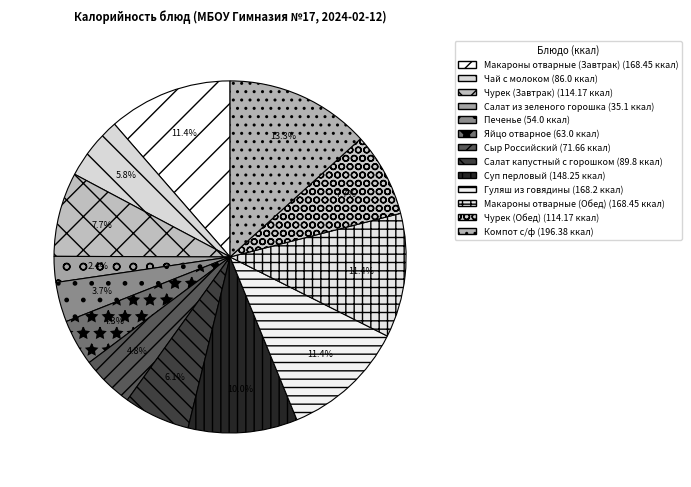

What percentage is the Салат капустный с горошком slice, to the nearest percent?

6%